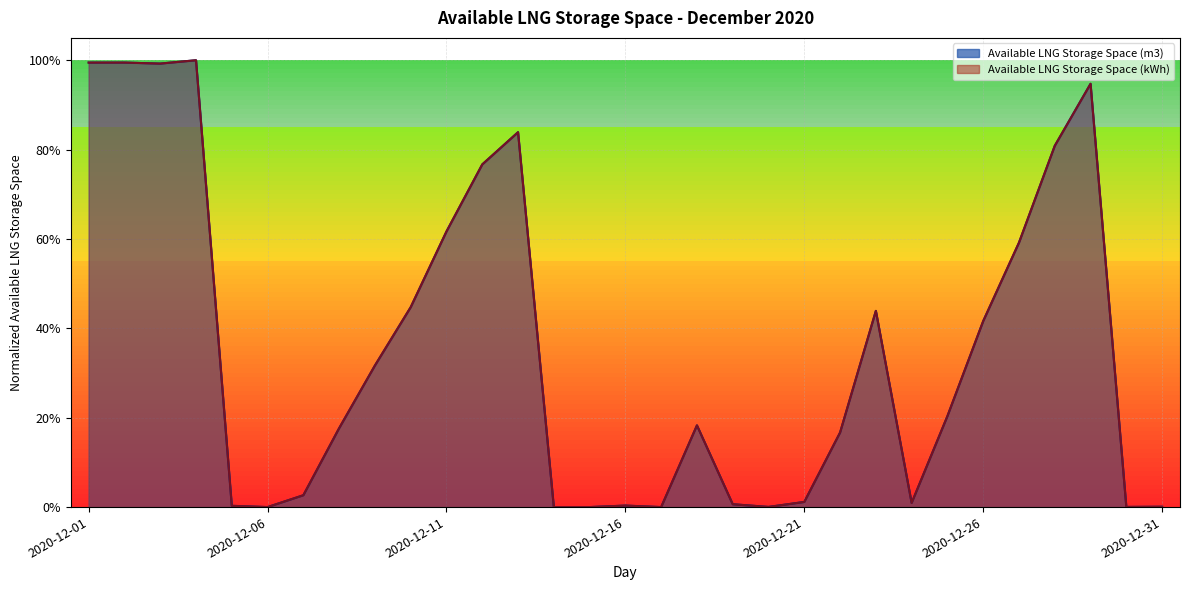

What is the difference between the maximum and minimum values in the Available LNG Storage Space (kWh) series?

1.0